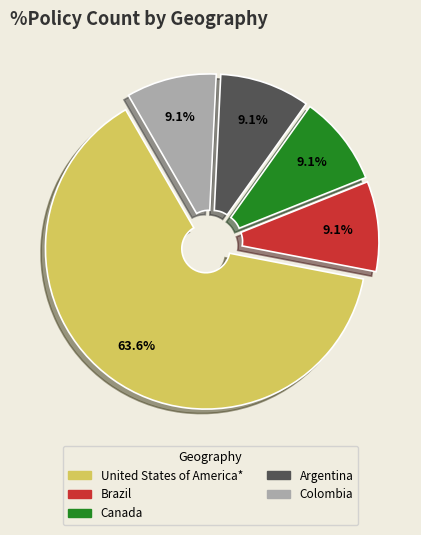

What percentage do Canada and Brazil together represent?

18.2%